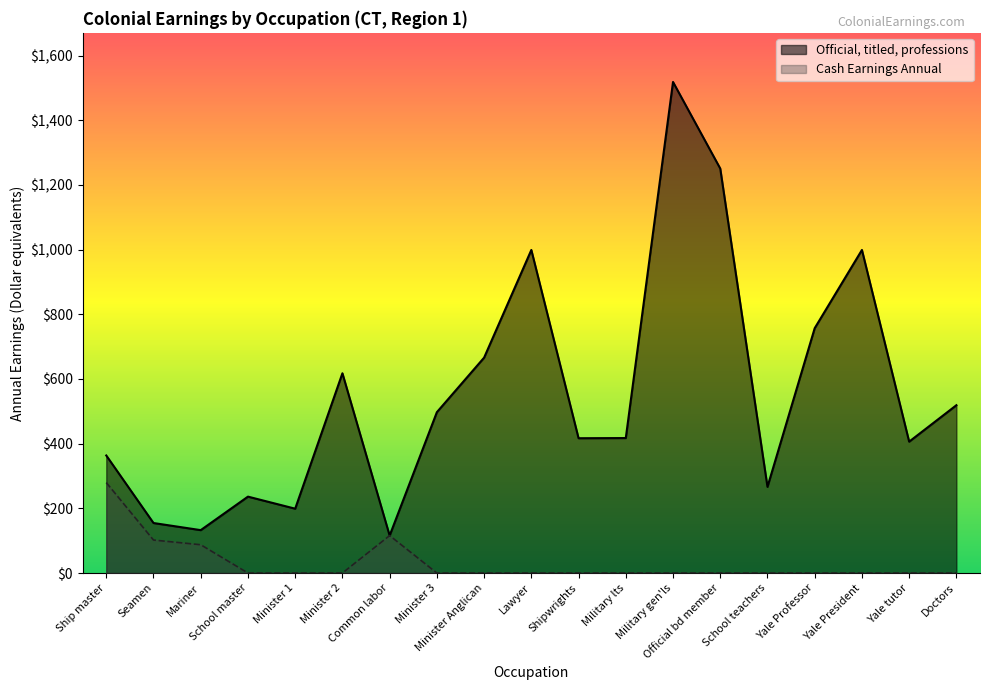

What is the total value across all series at Yale Professor?

757.1